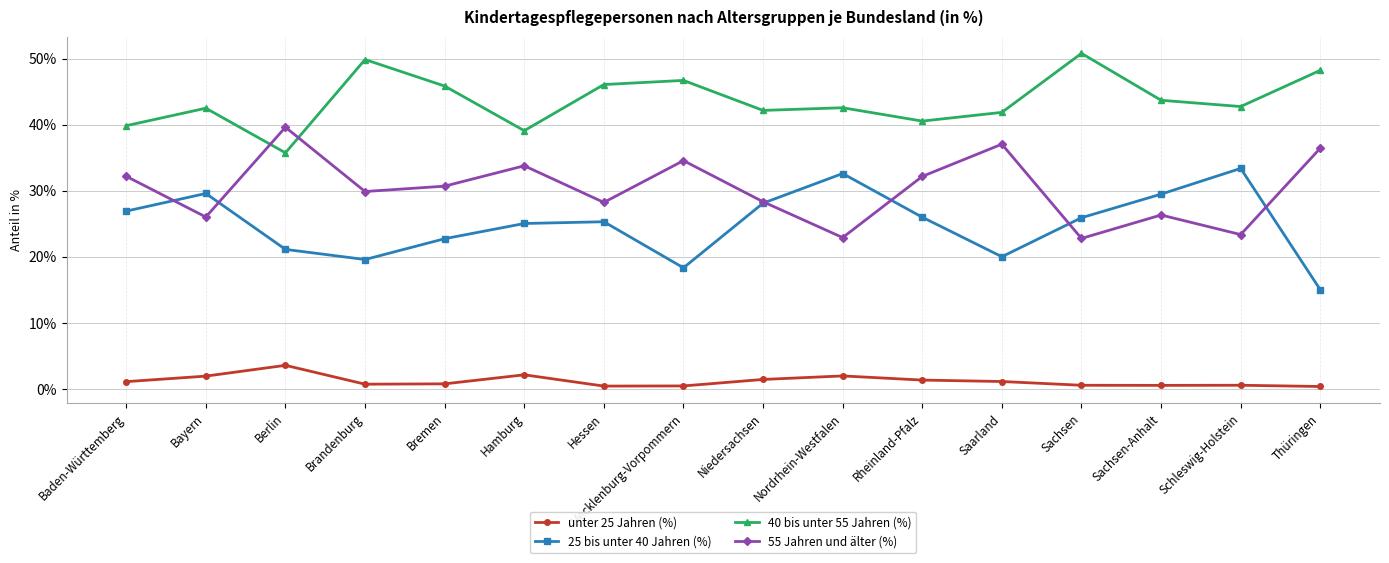

True or false: 25 bis unter 40 Jahren (%) has more than 1 points higher than both neighbors.

True